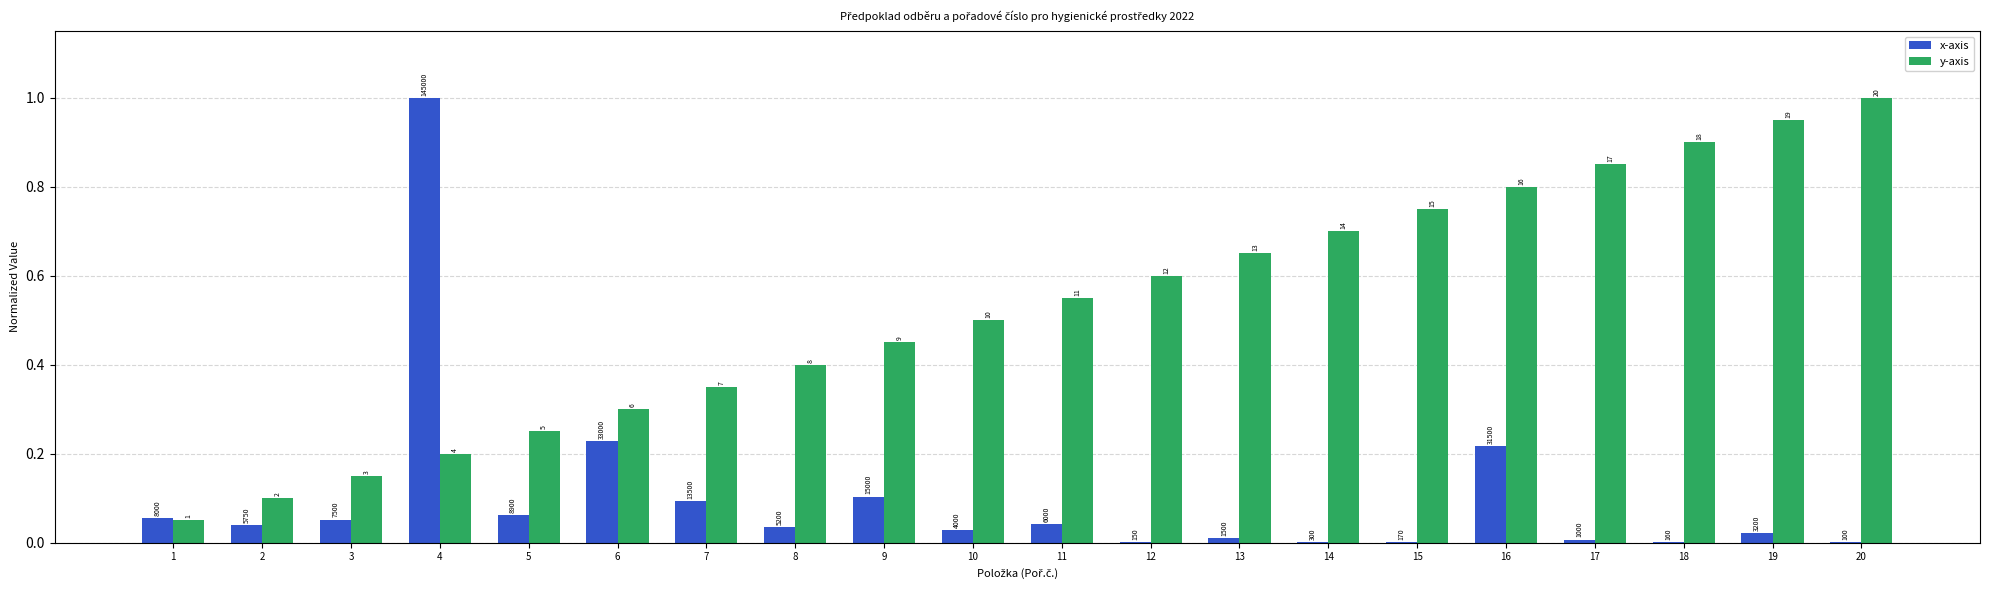

Are the bars horizontal?

No